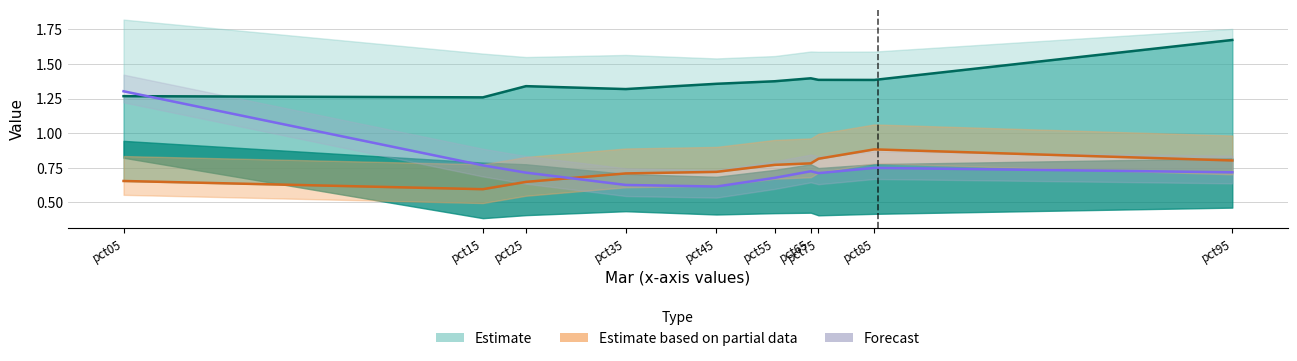

Reading left to right, list all the values displayed in this chart.

Estimate: pct05=1.3	pct15=1.3	pct25=1.3	pct35=1.3	pct45=1.4	pct55=1.4	pct65=1.4	pct75=1.4	pct85=1.4	pct95=1.7
Est. partial: pct05=0.7	pct15=0.6	pct25=0.6	pct35=0.7	pct45=0.7	pct55=0.8	pct65=0.8	pct75=0.8	pct85=0.9	pct95=0.8
Forecast: pct05=1.3	pct15=0.8	pct25=0.7	pct35=0.6	pct45=0.6	pct55=0.7	pct65=0.7	pct75=0.7	pct85=0.7	pct95=0.7